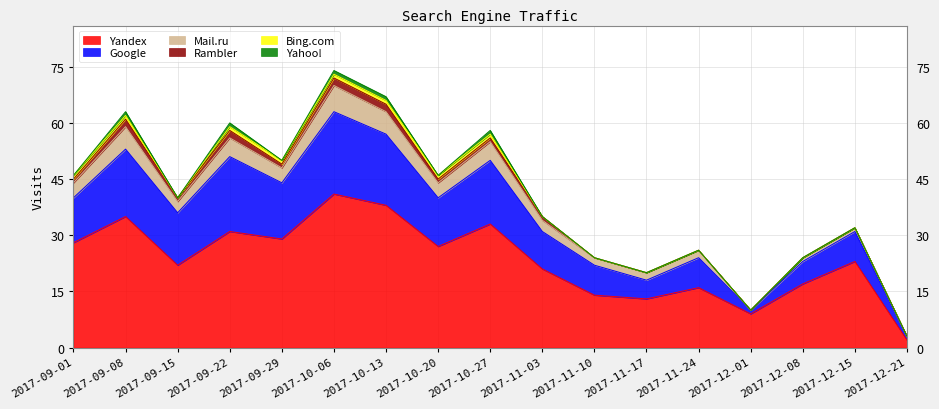

What is the sum of the Rambler values at 2017-12-01 and 2017-10-27?

1